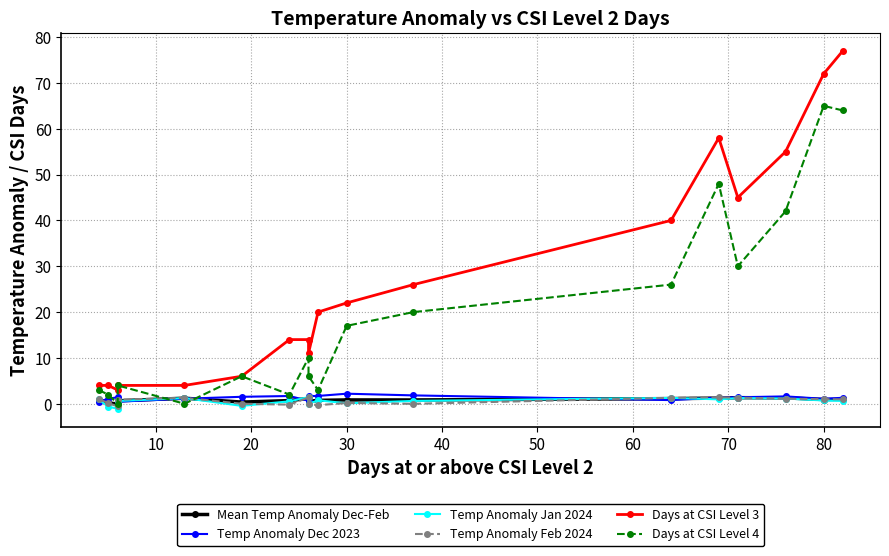

What is the sum of all Temp Anomaly Feb 2024 values?

10.8